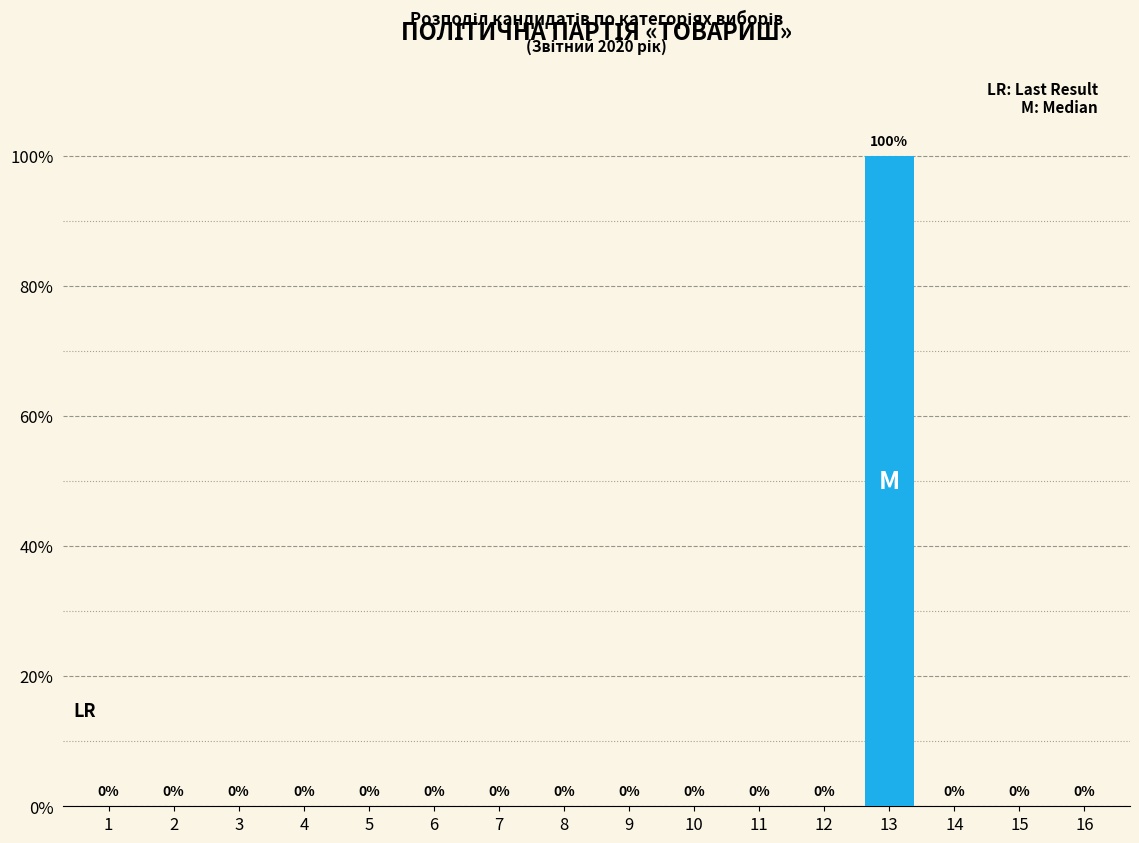

Reading left to right, what are all the values shown in this chart?

1=0	2=0	3=0	4=0	5=0	6=0	7=0	8=0	9=0	10=0	11=0	12=0	13=100	14=0	15=0	16=0